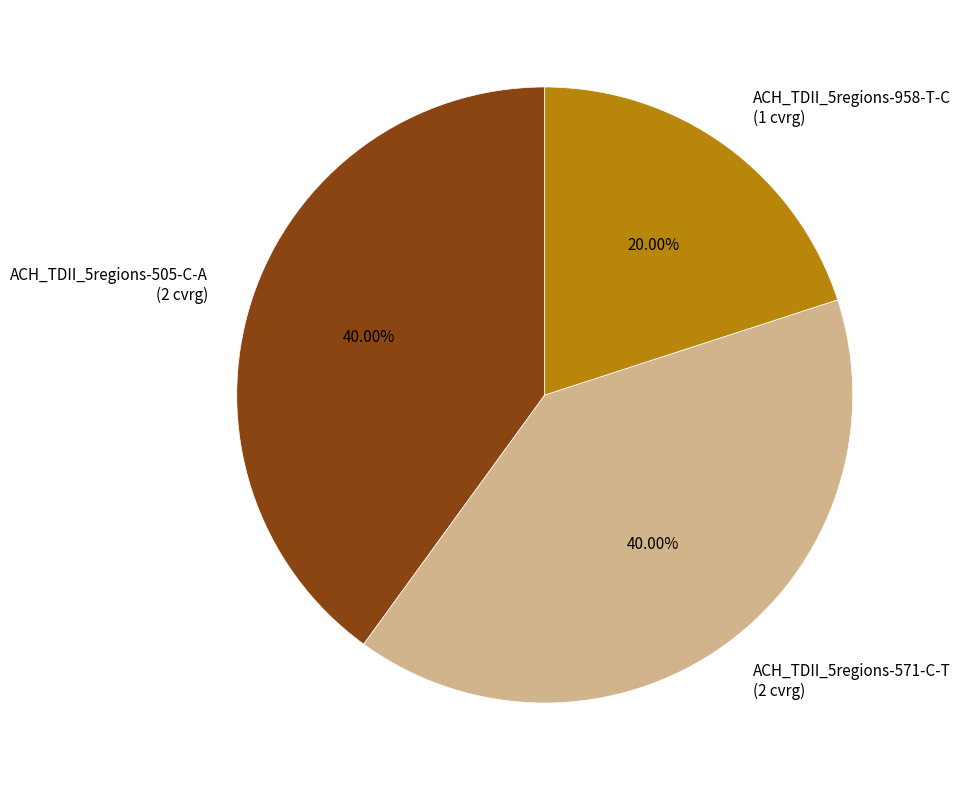

Which has a higher value, ACH_TDII_5regions-571-C-T (2 cvrg) or ACH_TDII_5regions-958-T-C (1 cvrg)?

ACH_TDII_5regions-571-C-T (2 cvrg)